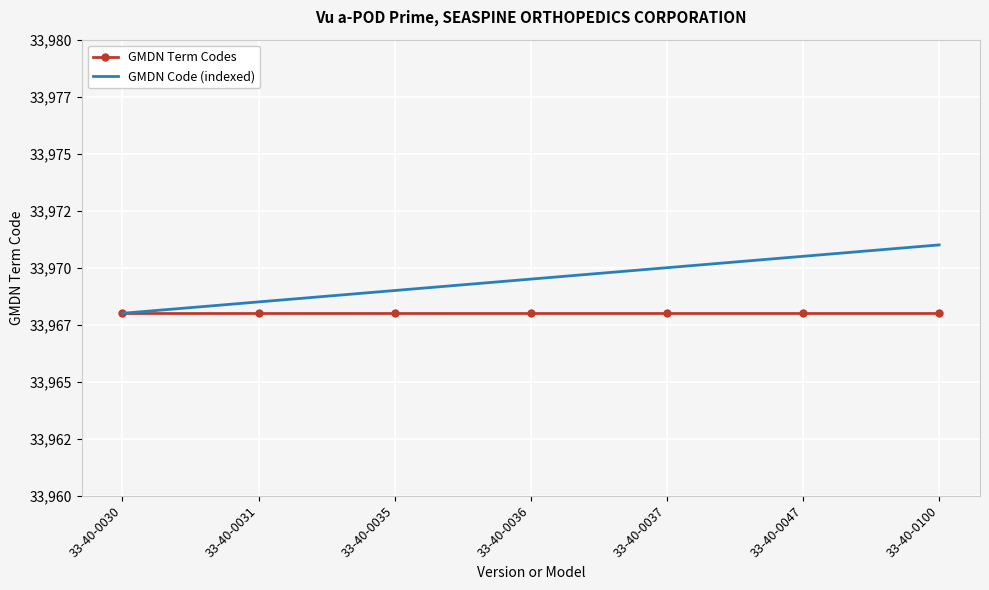

What are all the series names shown in the legend?

GMDN Term Codes, GMDN Code (indexed)